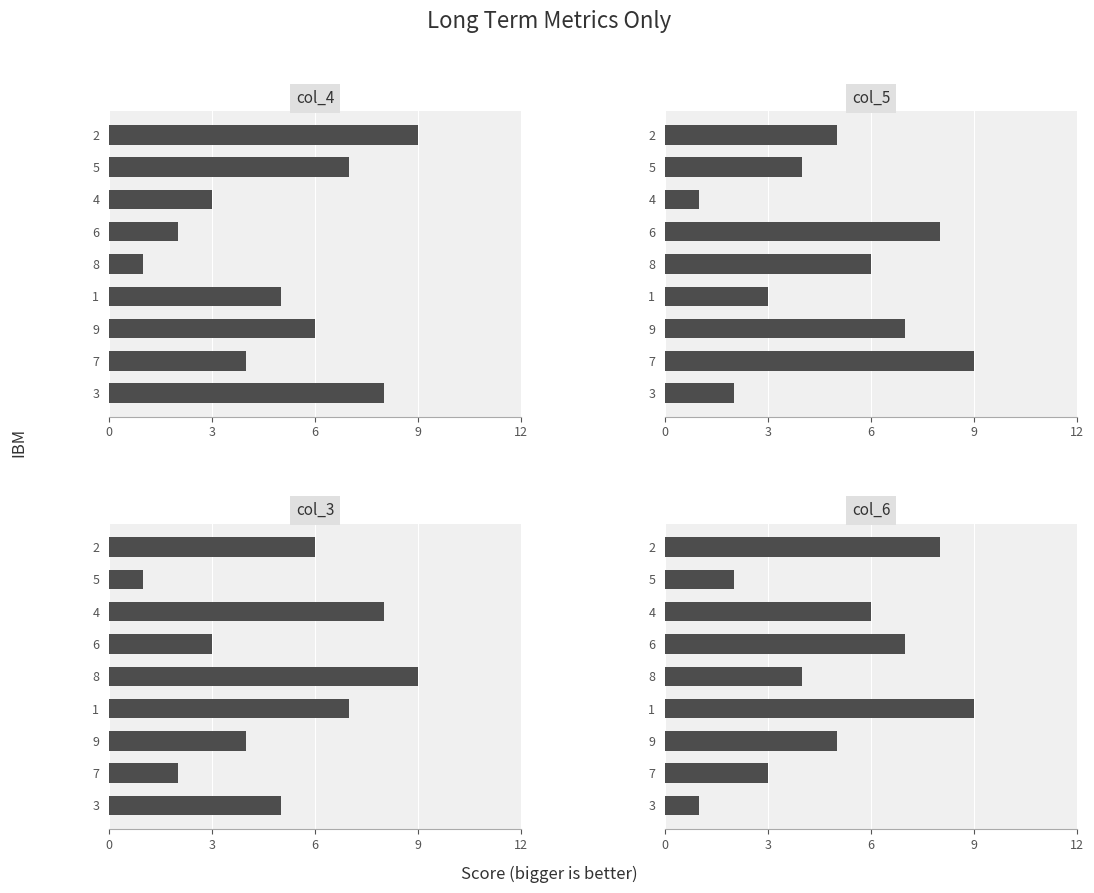

How many distinct data groups are displayed?

4